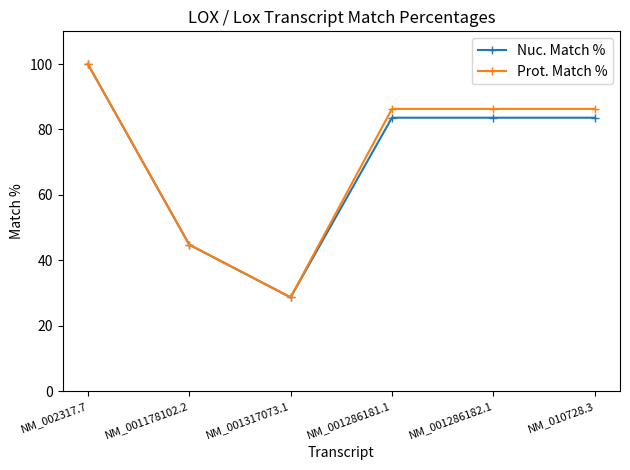

Reading left to right, extract all data points from this chart.

Nuc. Match %: 100.0	44.8	28.7	83.6	83.6	83.6
Prot. Match %: 100.0	44.8	28.7	86.3	86.3	86.3